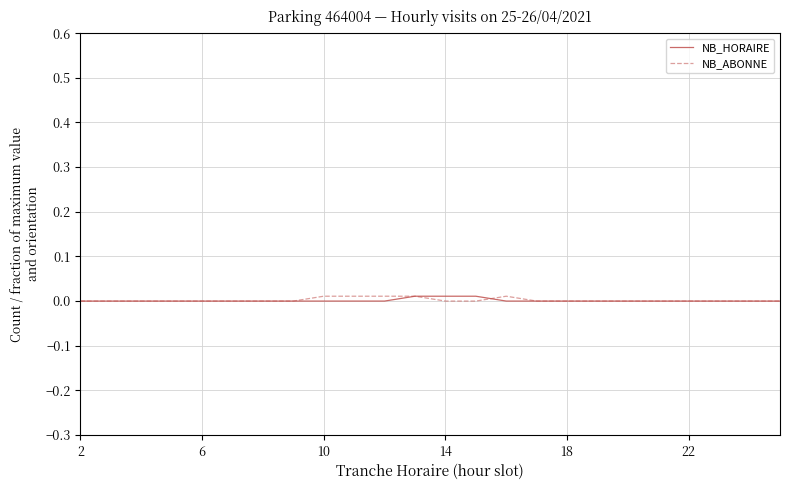

True or false: NB_ABONNE has a value of 0.0 at 22.

True